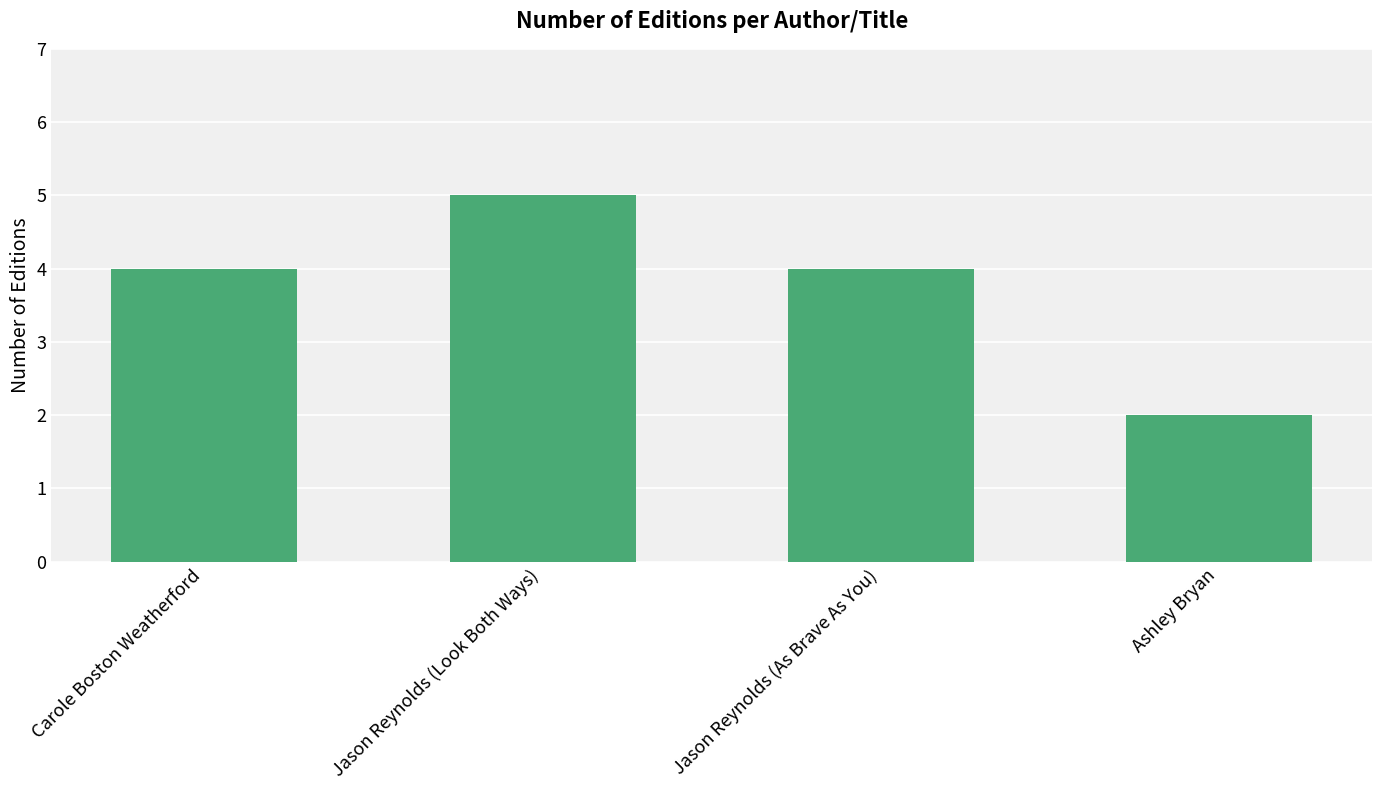

What position from the right is Ashley Bryan?

1